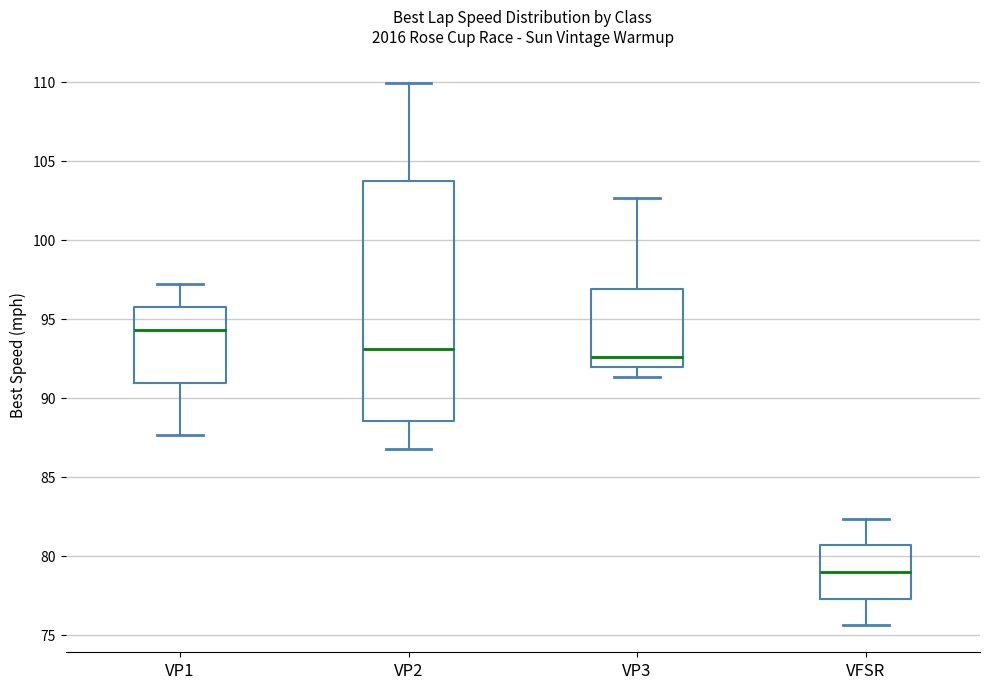

Reading left to right, read every box against the y-axis: the position of its median line, the range the box covers, and the ends of its whiskers. The values are not printed on the chart, so give them approximately, as read against the axis.

VP1: median 94.5, box 91.0 to 95.5, whiskers 87.5 to 97.0
VP2: median 93.0, box 88.5 to 103.5, whiskers 87.0 to 110.0
VP3: median 92.5, box 92.0 to 97.0, whiskers 91.5 to 102.5
VFSR: median 79.0, box 77.5 to 80.5, whiskers 75.5 to 82.5